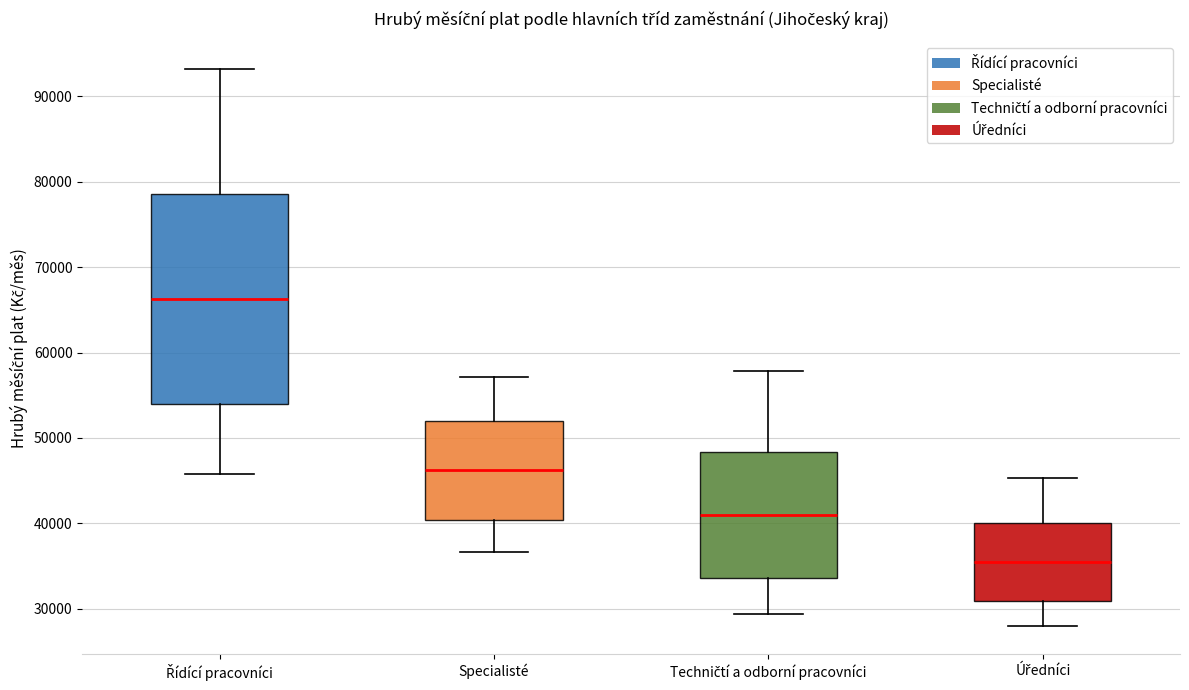

Which box has the highest median line?

Řídící pracovníci